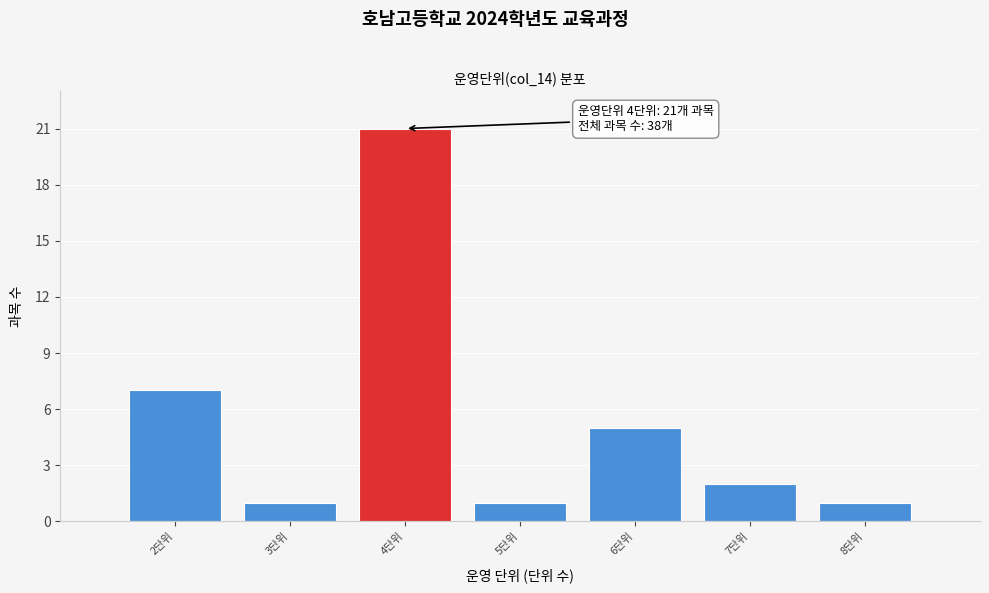

Reading right to left, extract all data points from this chart.

8단위=1	7단위=2	6단위=5	5단위=1	4단위=21	3단위=1	2단위=7